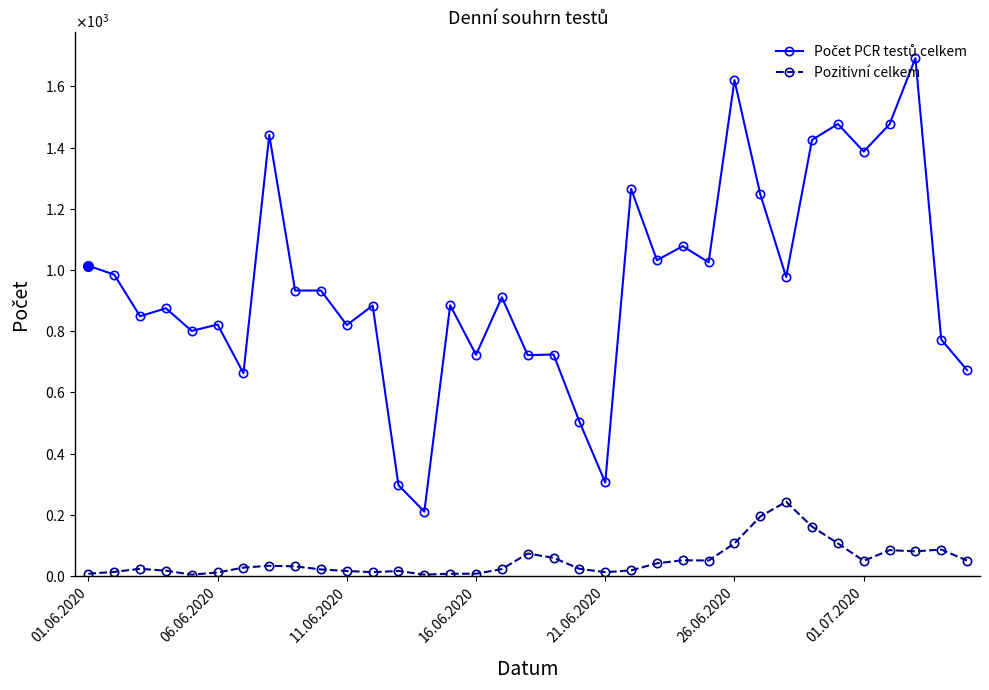

What is the difference between the maximum and minimum values in the Pozitivní celkem series?

238